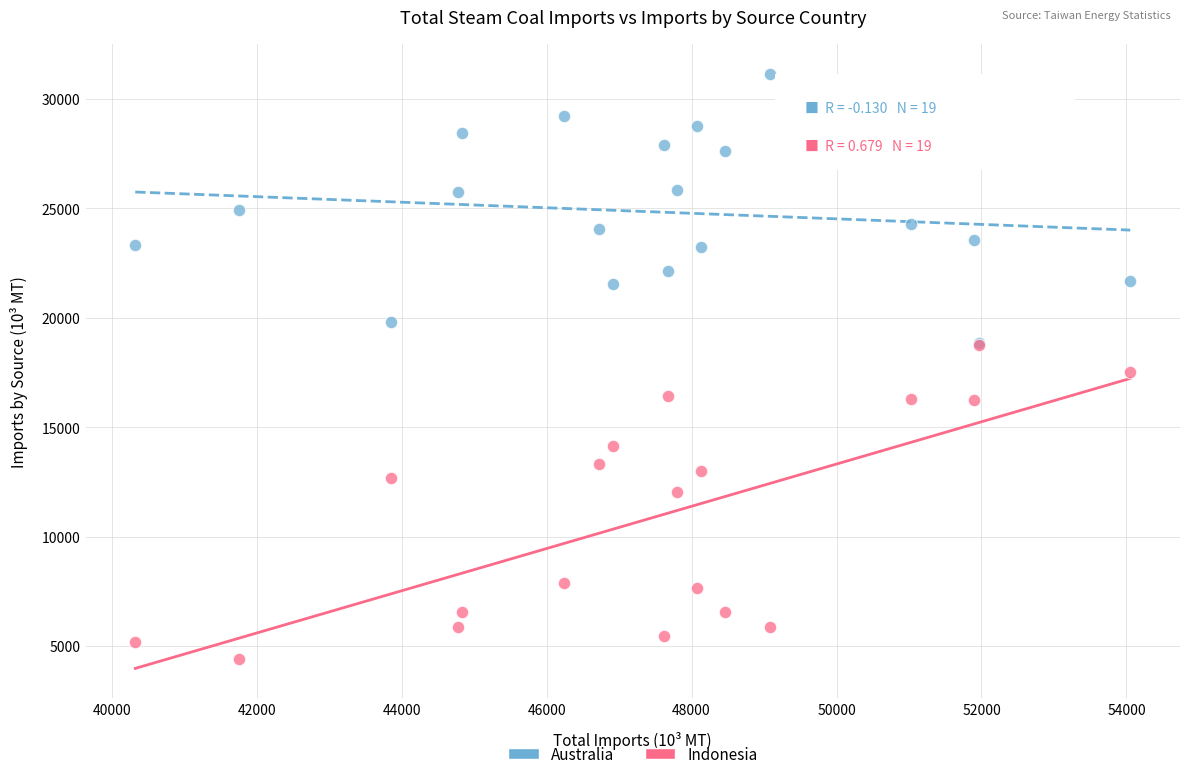

In the Indonesia series, what Y value is closest to 11574?

12053.0